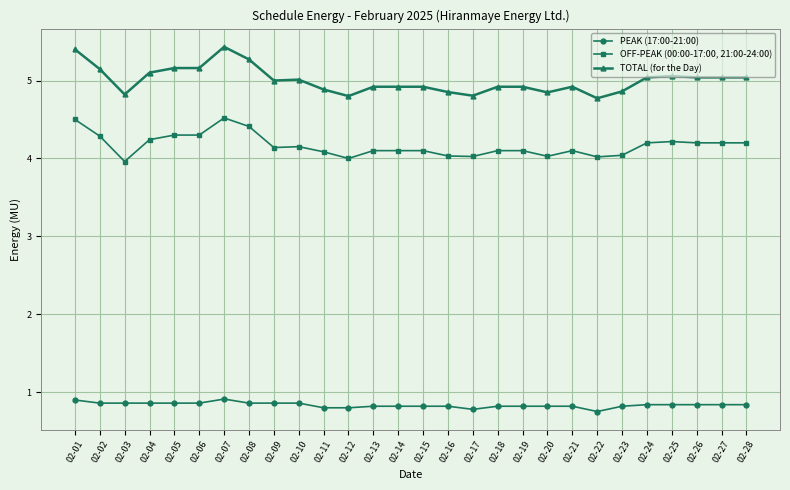

True or false: TOTAL (for the Day) and OFF-PEAK (00:00-17:00, 21:00-24:00) cross at least once.

False